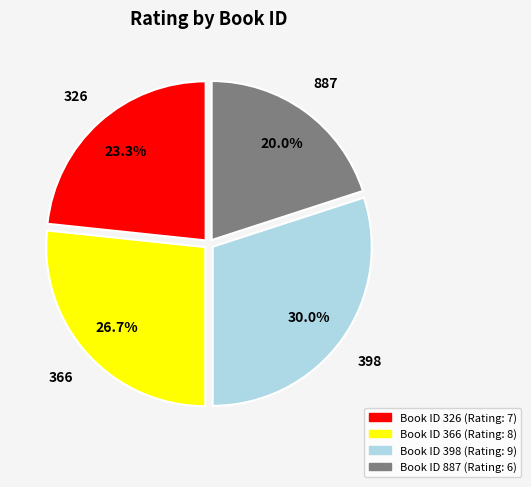

Does any single category account for the majority?

No